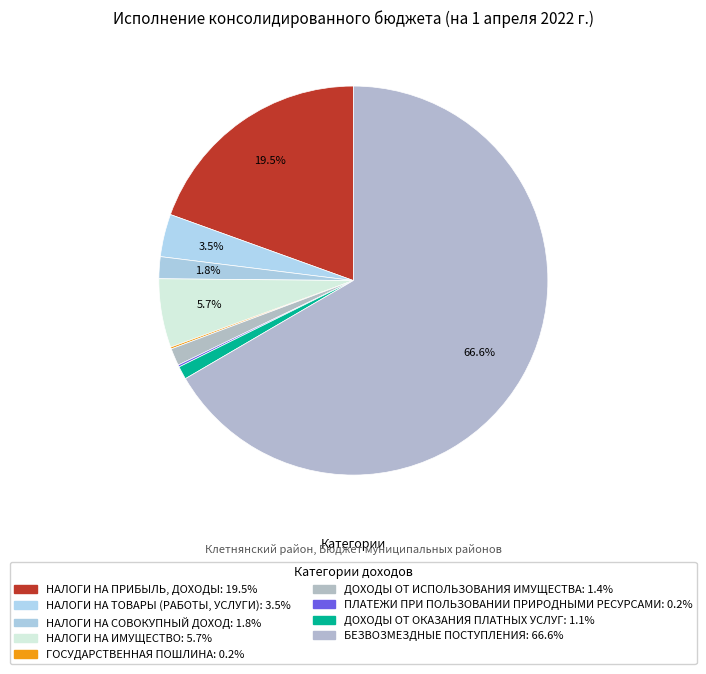

Is it true that ГОСУДАРСТВЕННАЯ ПОШЛИНА is 1% of the pie?

False